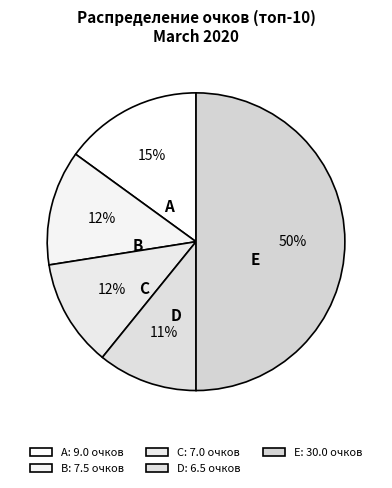

How many segments does this pie chart have?

5